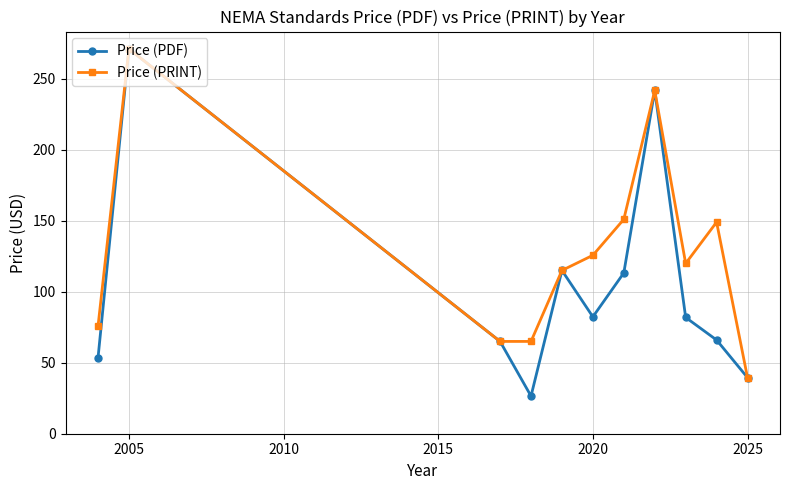

Which series has the largest total across all categories?

Price (PRINT)